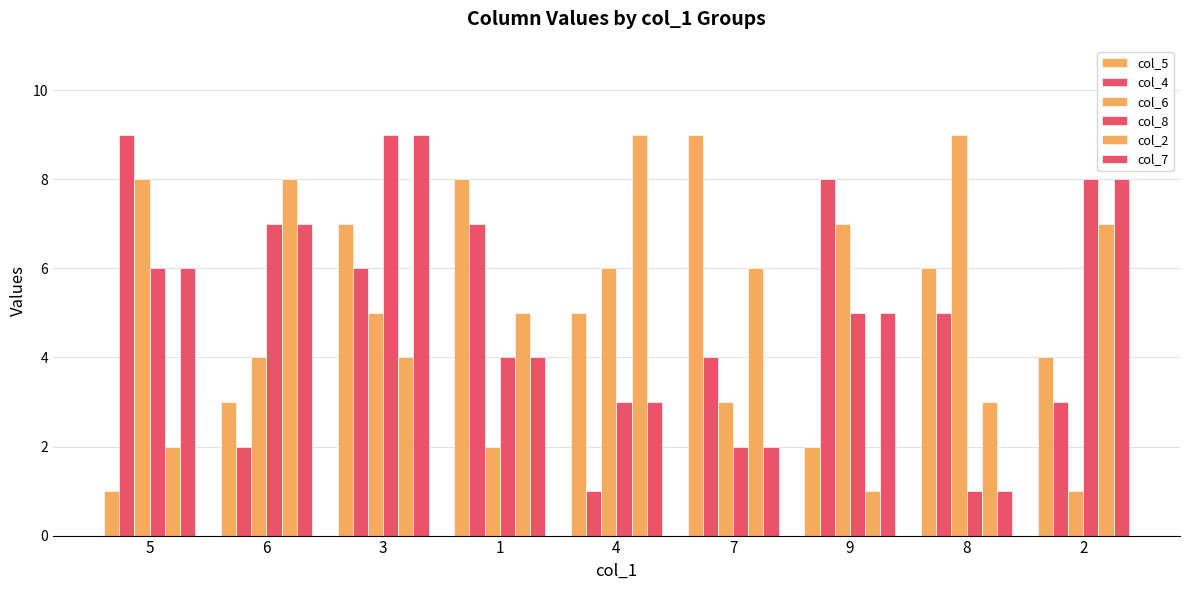

What is the sum of all col_5 values?

45